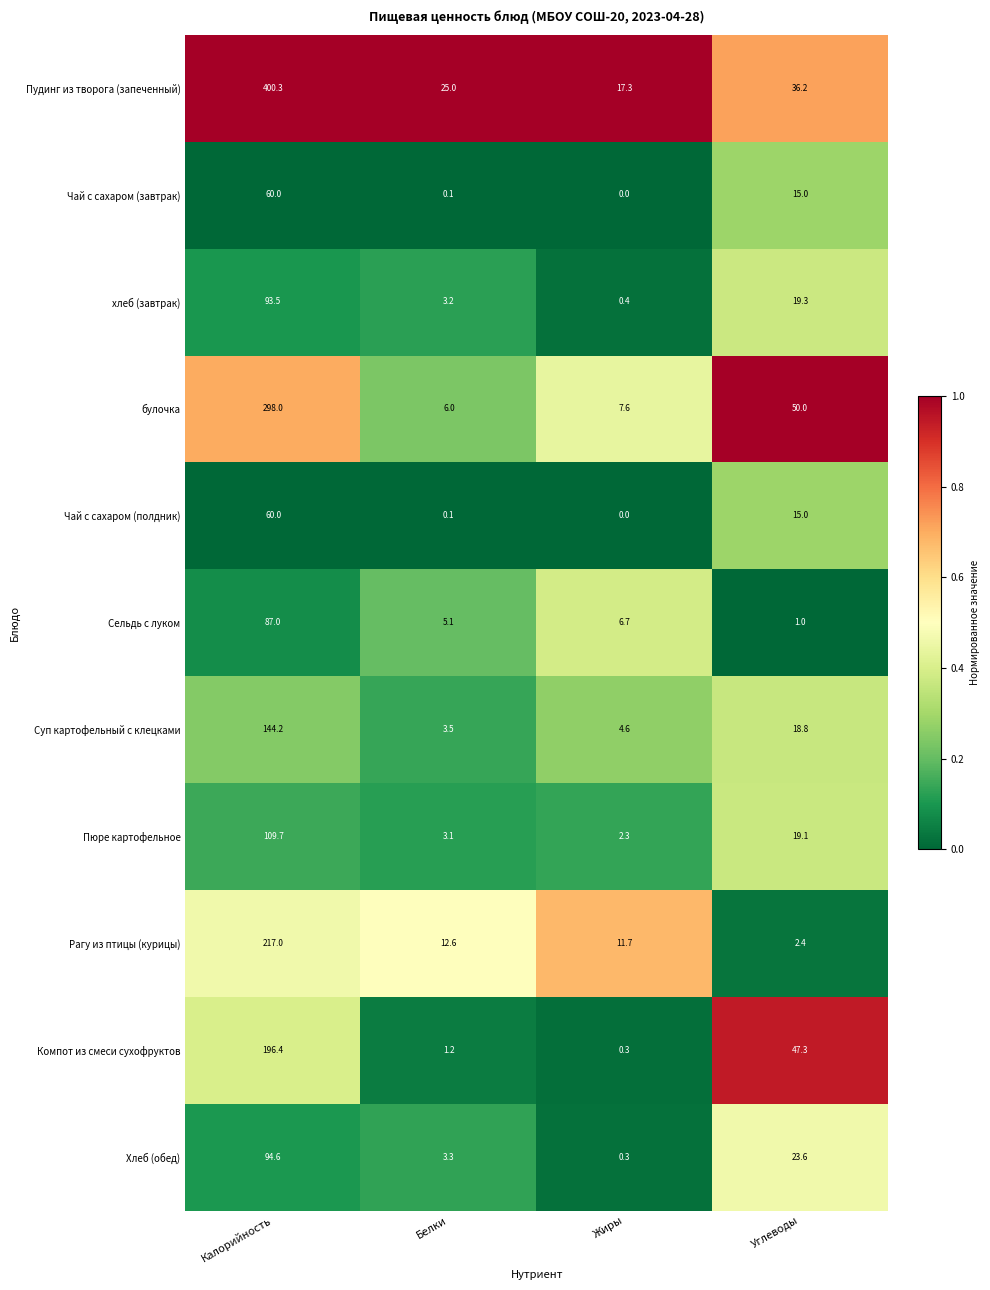

At which category is the sum across all series the highest?

Калорийность